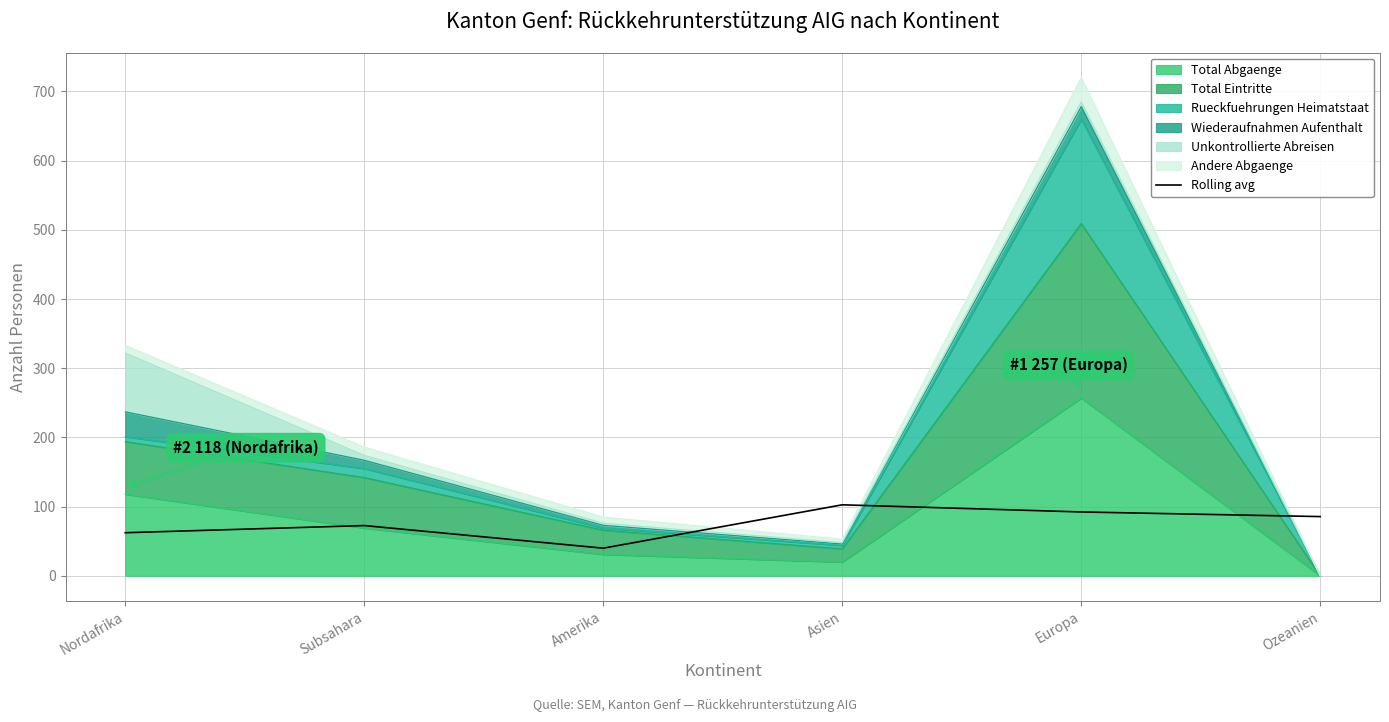

Rank the categories by value from highest to lowest.

Asien, Europa, Ozeanien, Subsahara, Nordafrika, Amerika